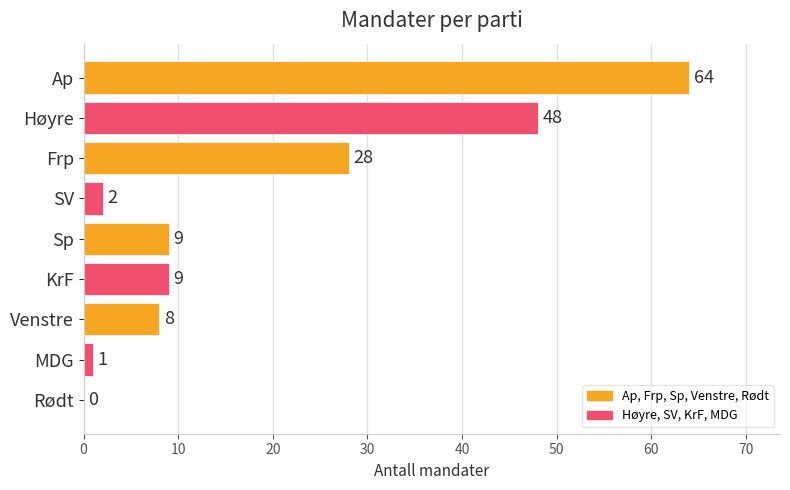

The chart shows a value of 34 at Rødt. True or false?

False